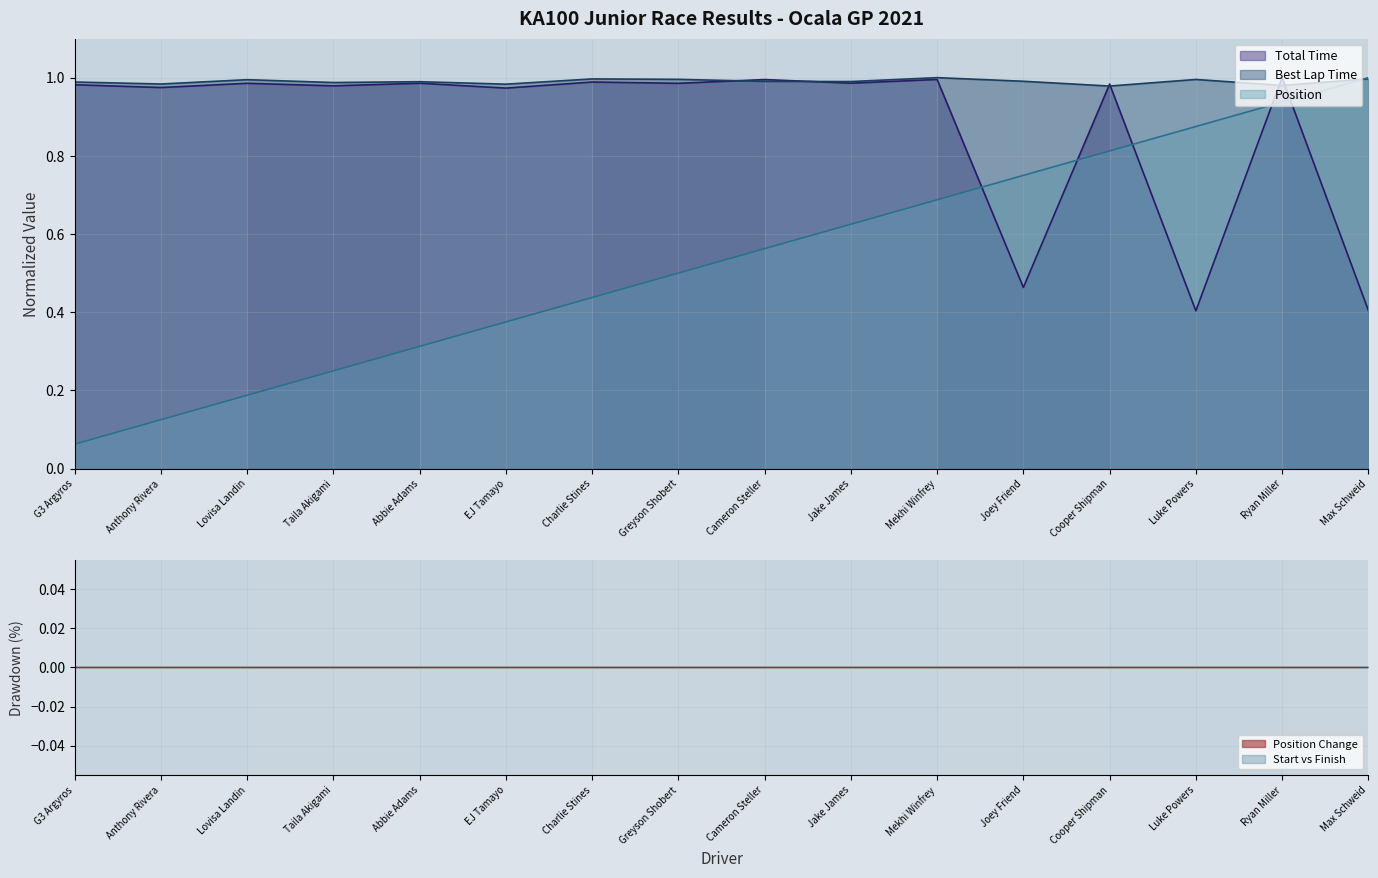

List the series in order of their overall mean, highest first.

Best Lap Time, Total Time, Position